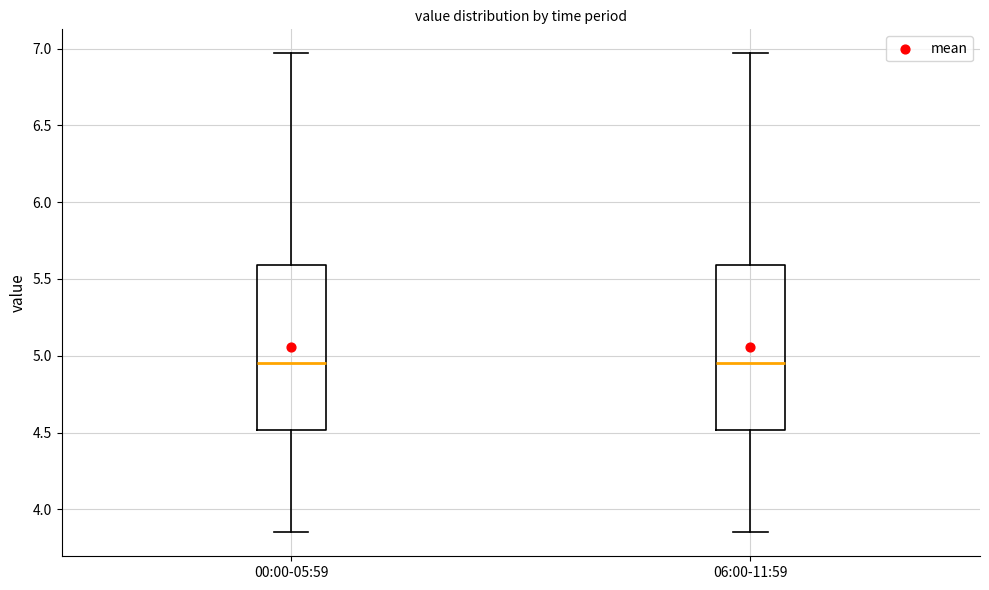

Where is the lower edge of the box for 06:00-11:59 on the y-axis? The values are not printed on the chart, so give them approximately, as read against the axis.

4.50